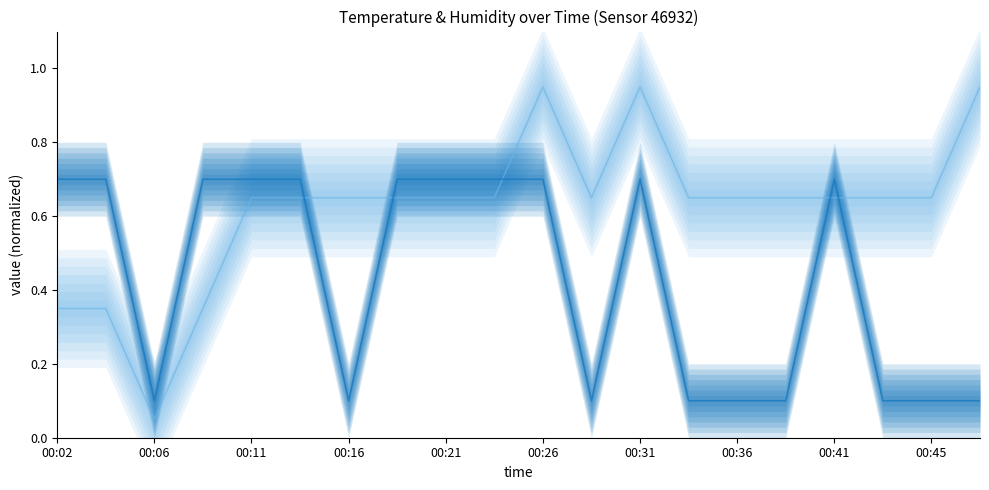

The value of temperature at 00:28 is 0.1. True or false?

False